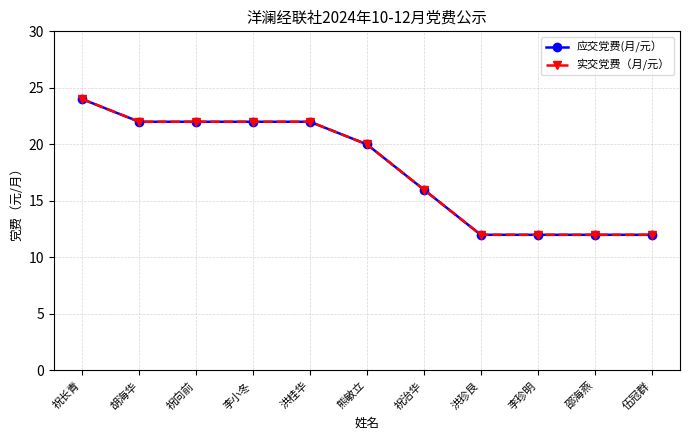

Which category has the highest value in the 实交党费（月/元） series?

祝长青